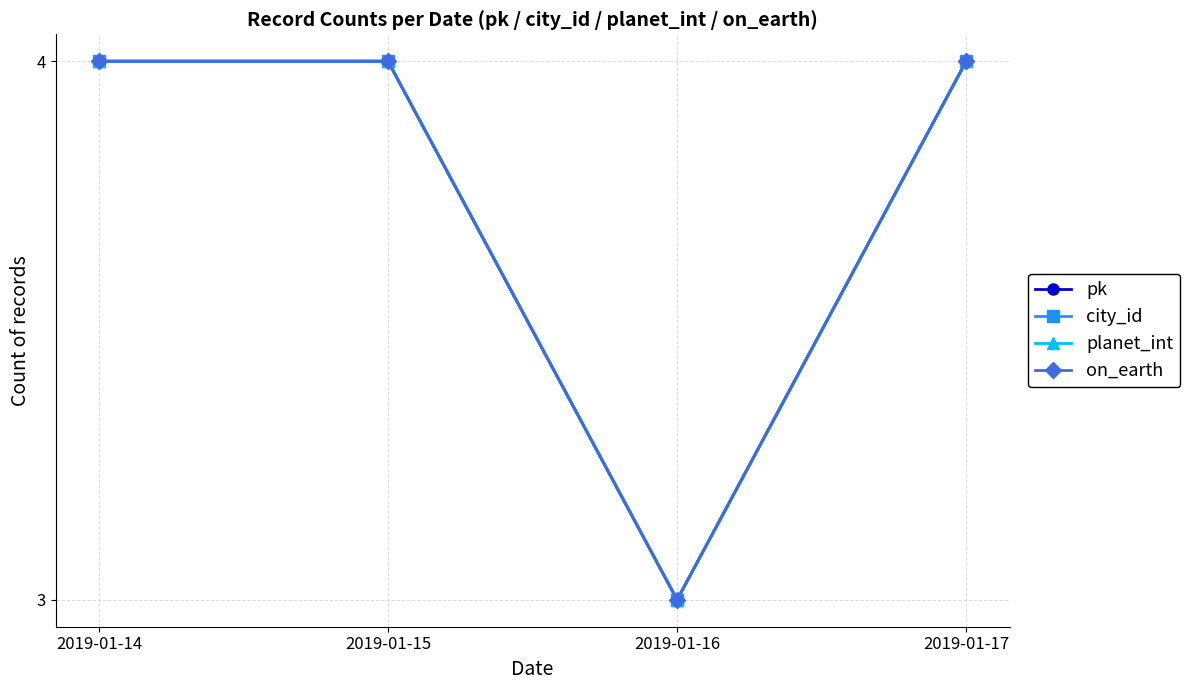

Does the chart have visible grid lines?

Yes